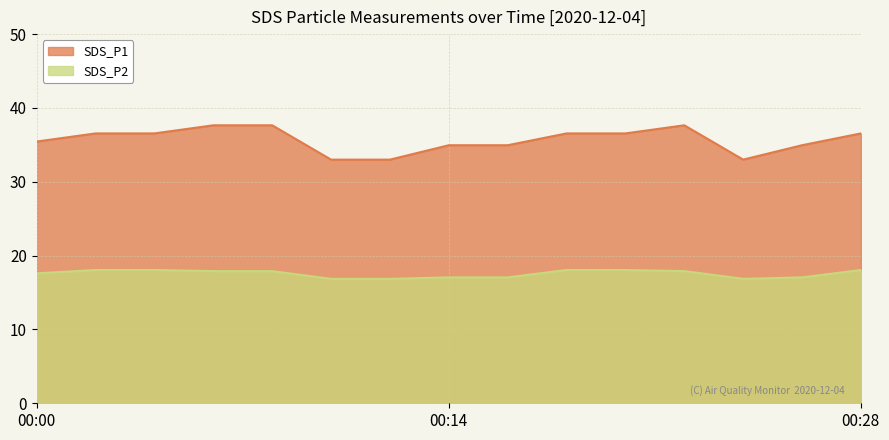

Which series changed the most between 00:18 and 00:24?

SDS_P1